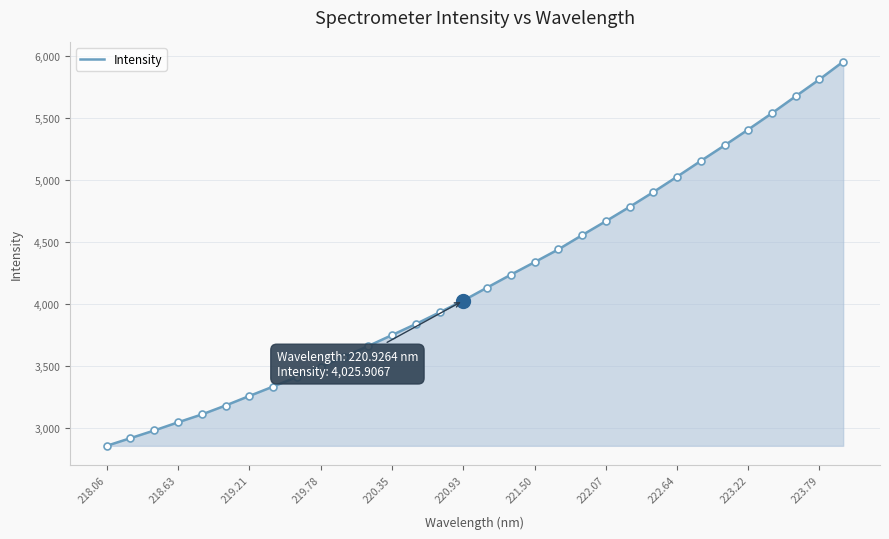

What is the maximum value shown in the chart?

5950.6